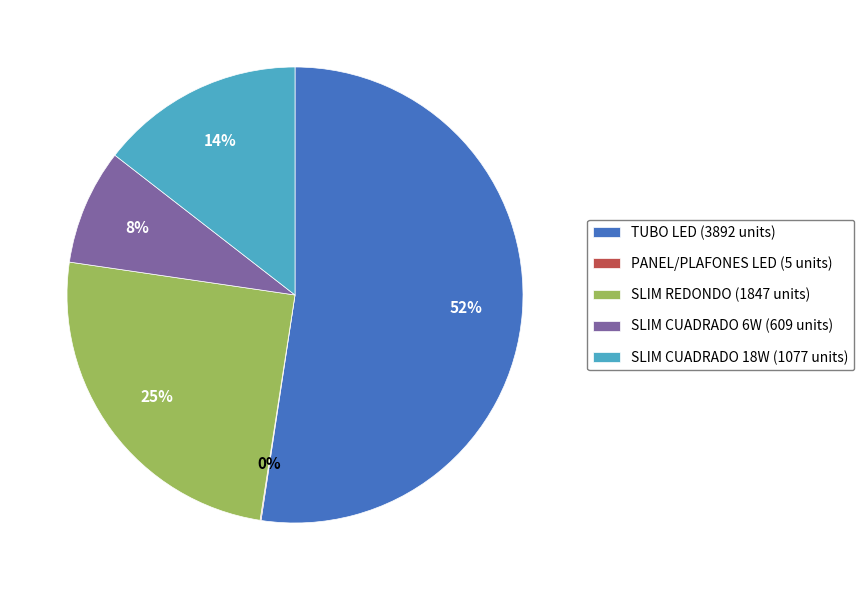

Does any single category account for the majority?

Yes